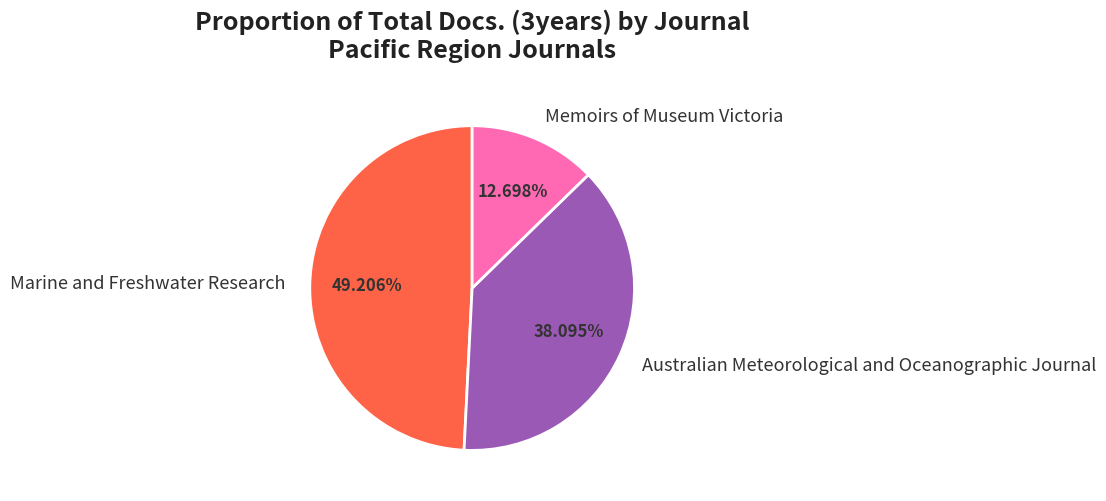

The Marine and Freshwater Research slice represents 49% of the pie. True or false?

True